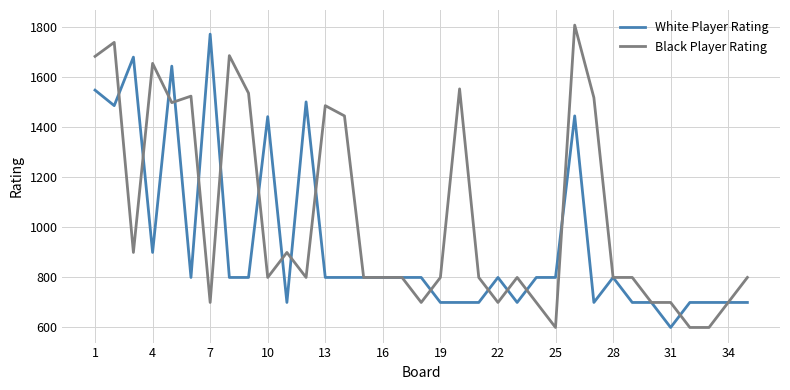

Which series has the largest total across all categories?

Black Player Rating